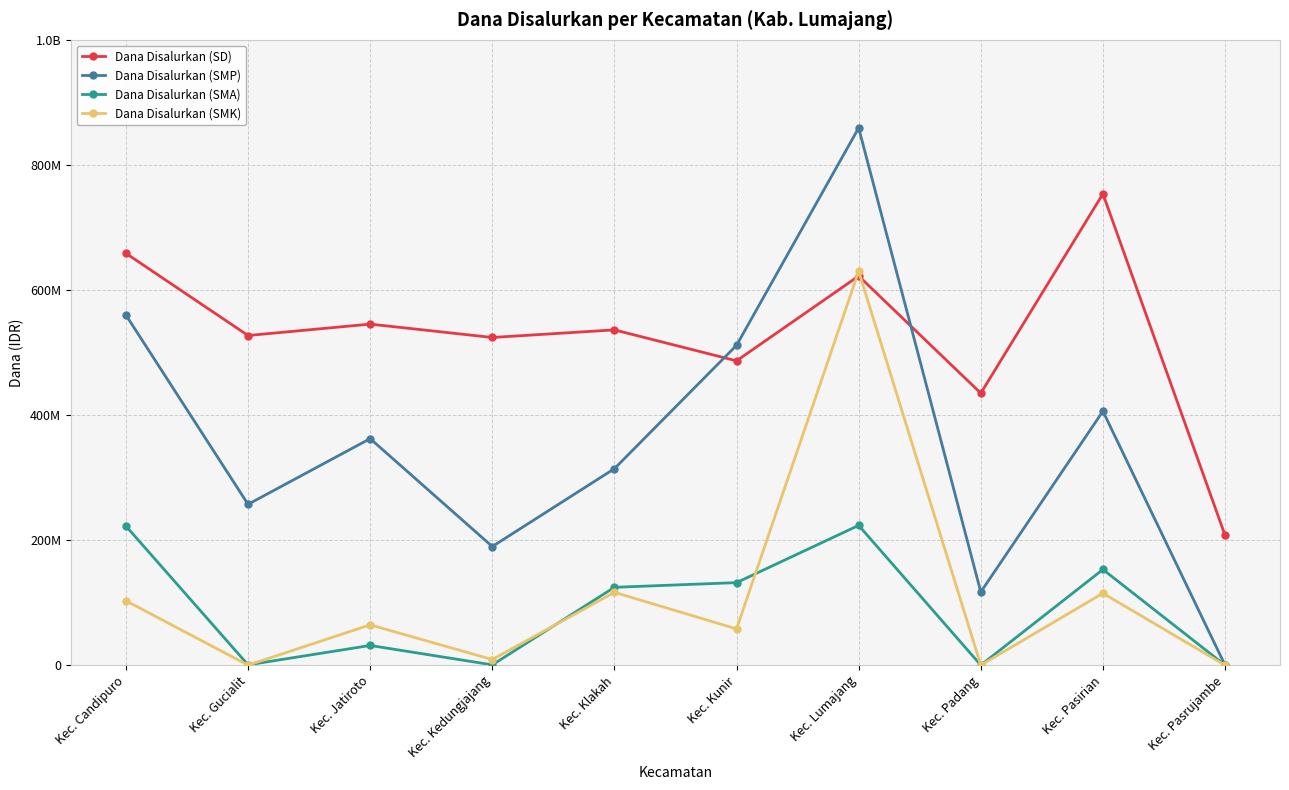

Does the chart display data point markers on the line(s)?

Yes